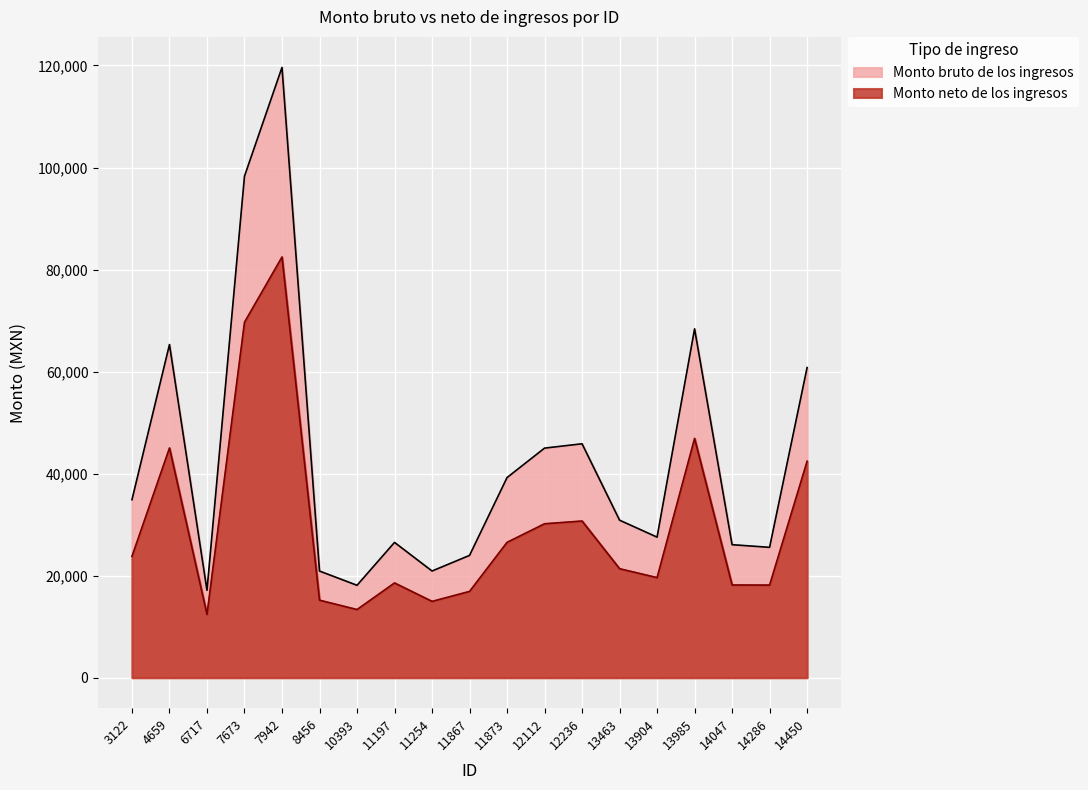

True or false: Monto bruto de los ingresos and Monto neto de los ingresos cross at least once.

False